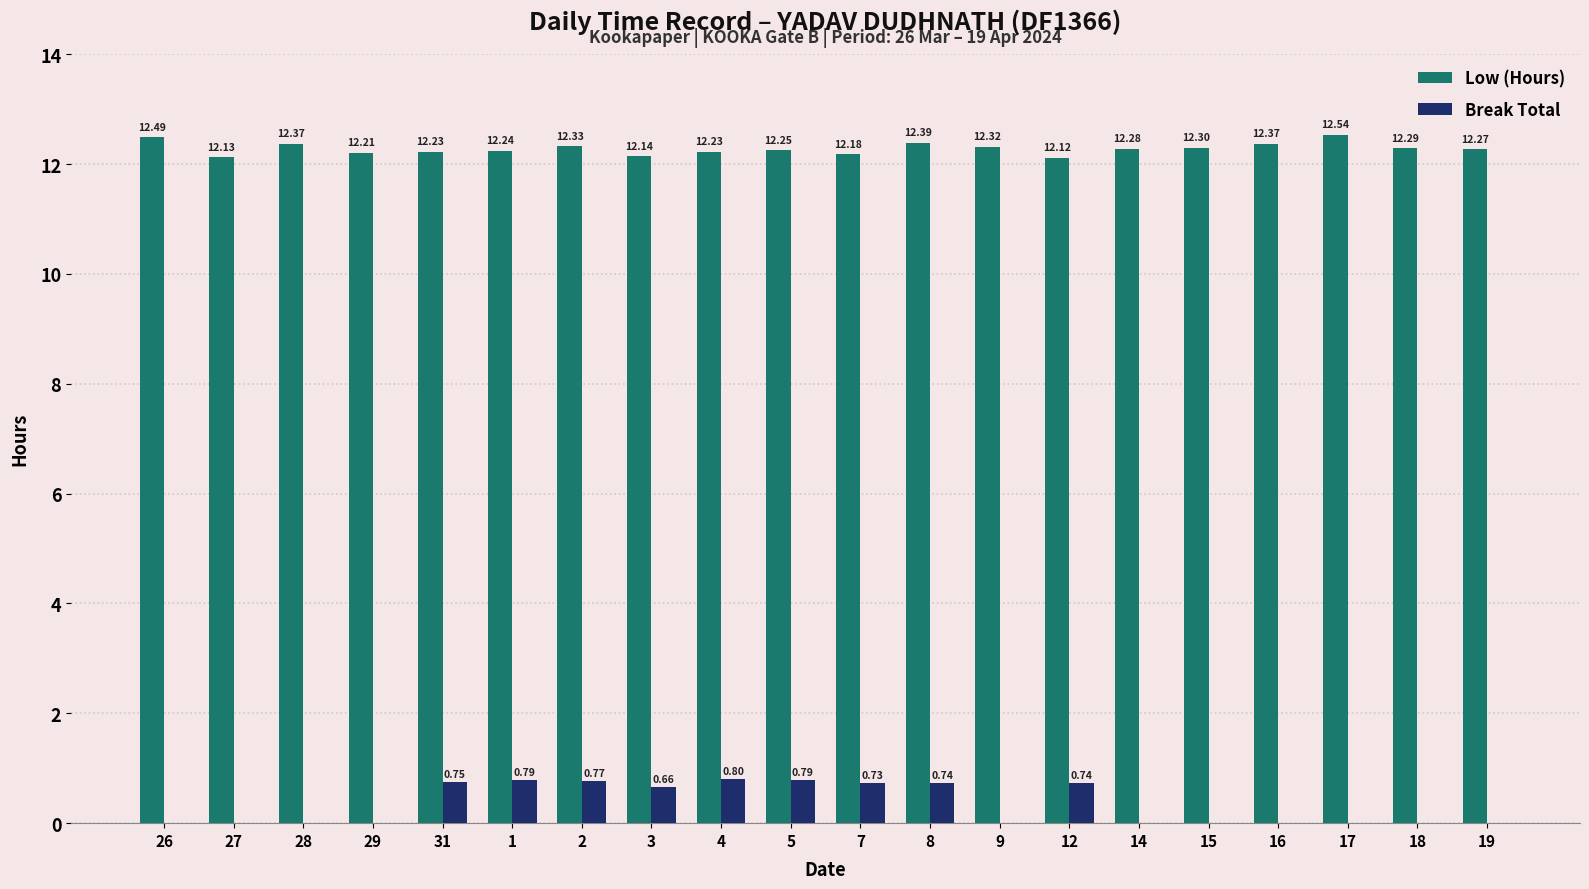

Which label corresponds to the largest value in the chart?

17